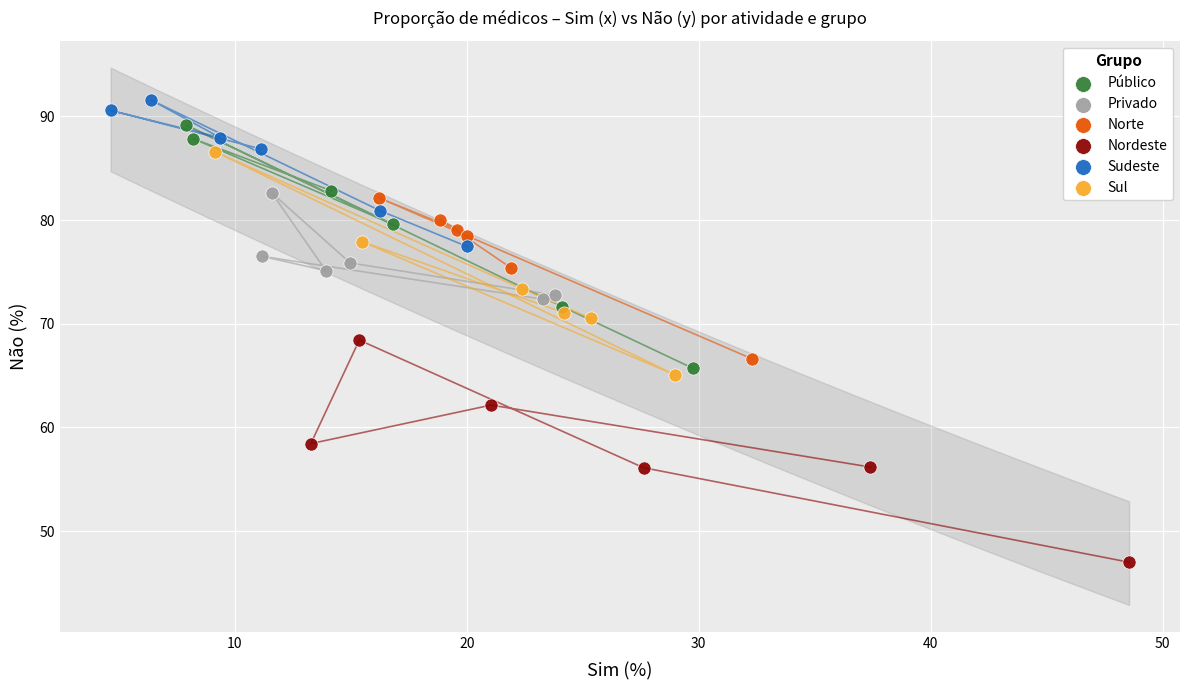

Which series reaches the maximum Y coordinate?

Sudeste